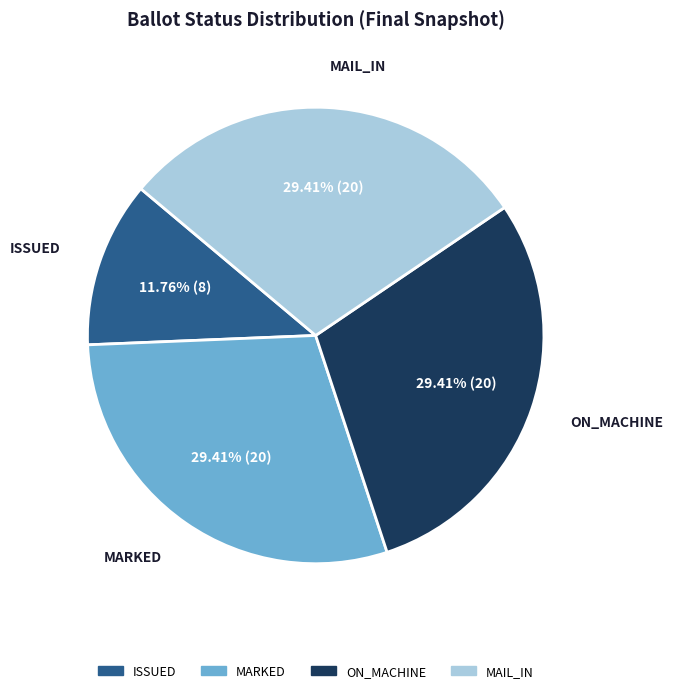

Is there any slice that represents more than half of the pie?

No